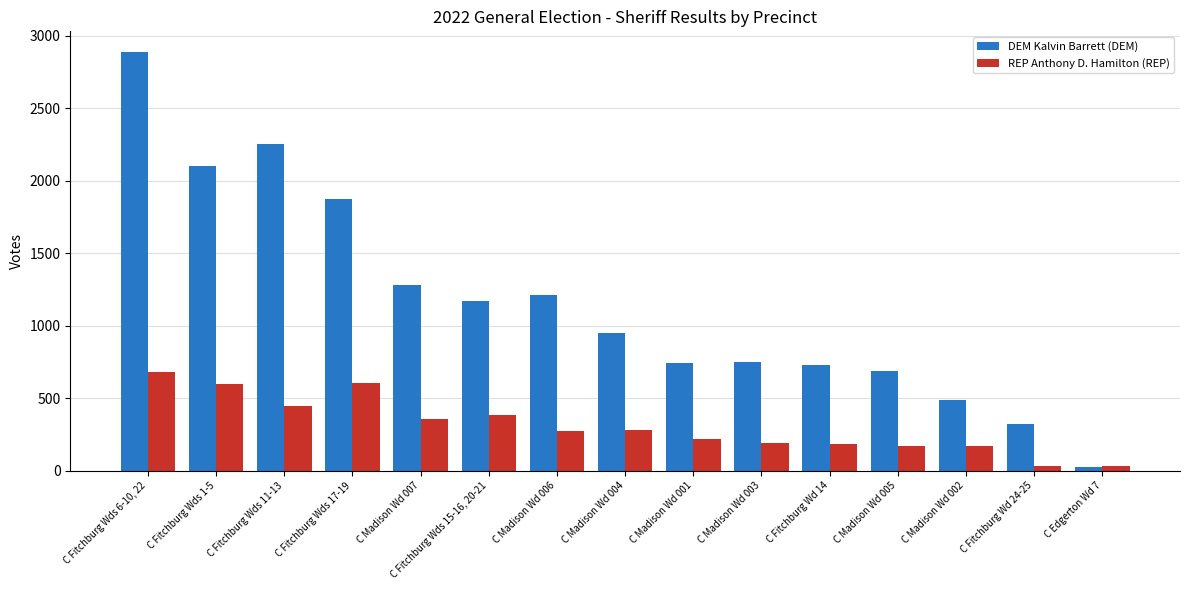

What is the difference between the maximum and second lowest values in the DEM Kalvin Barrett (DEM) series?

2566